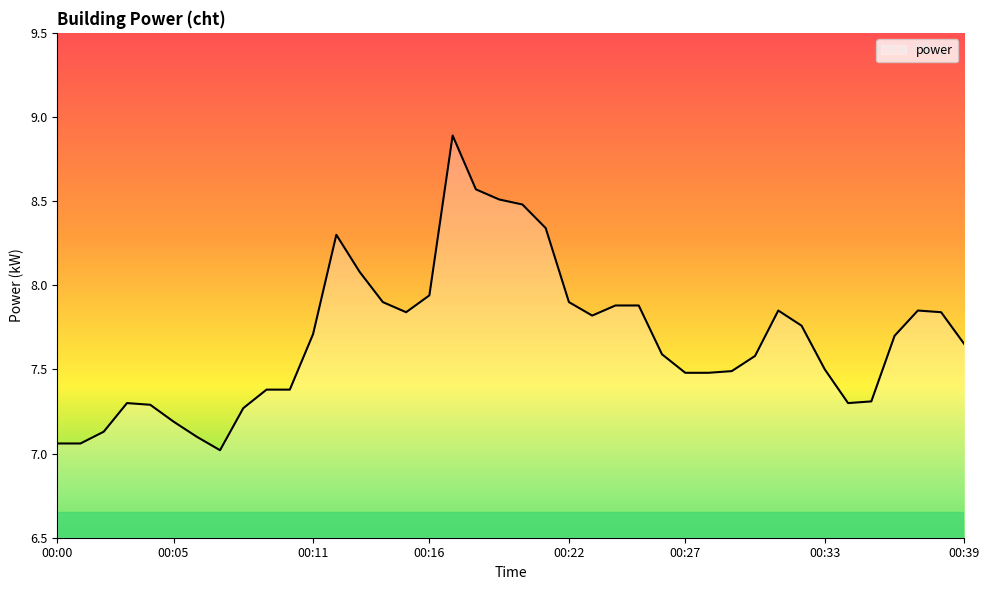

True or false: there are more than 0 points higher than both neighbors.

True